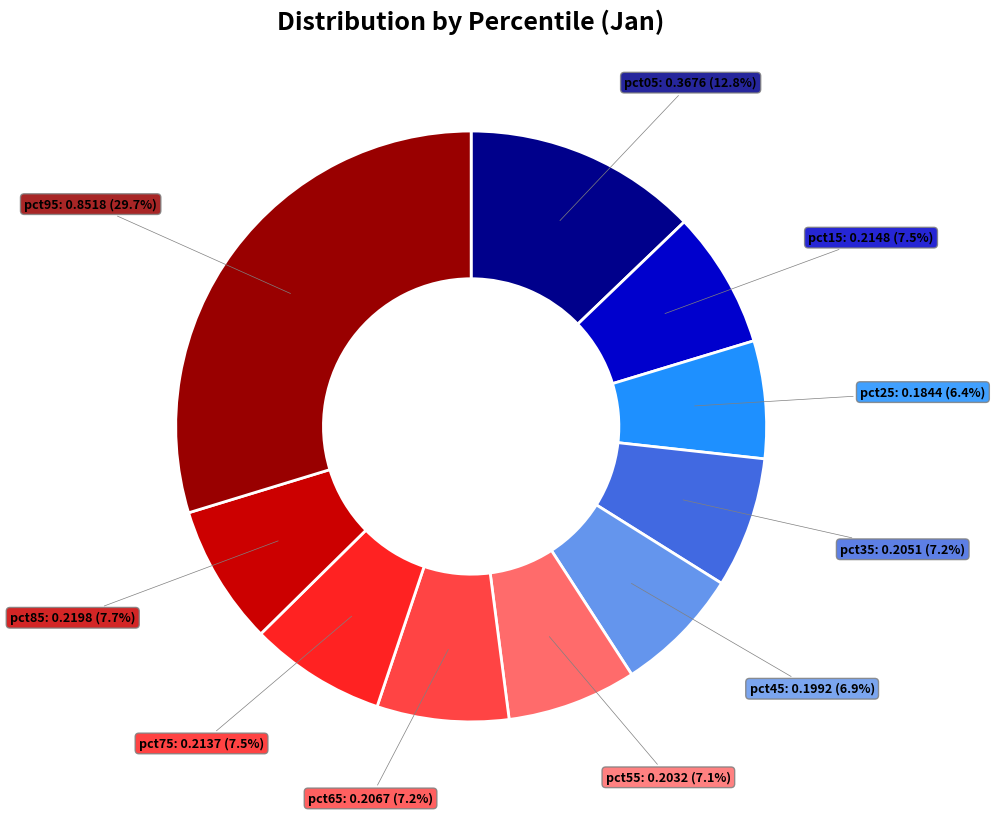

To the nearest percent, what percentage of the pie is pct55?

7%